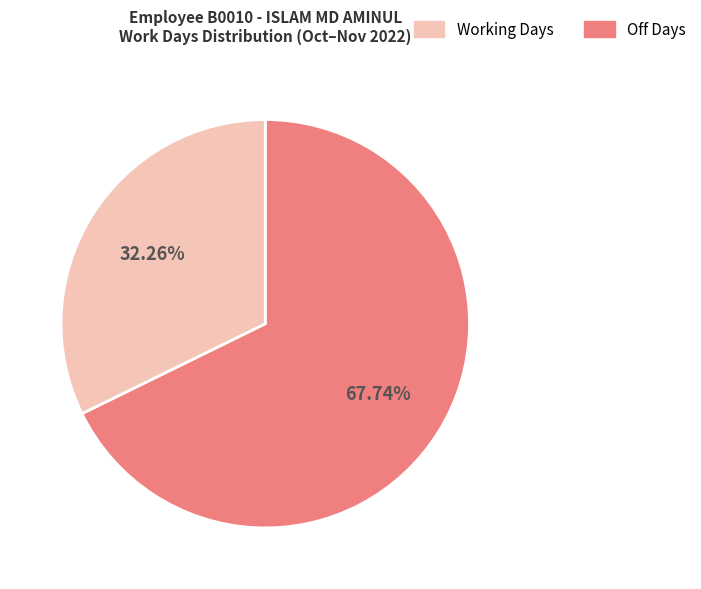

Is there a majority slice in this chart?

Yes